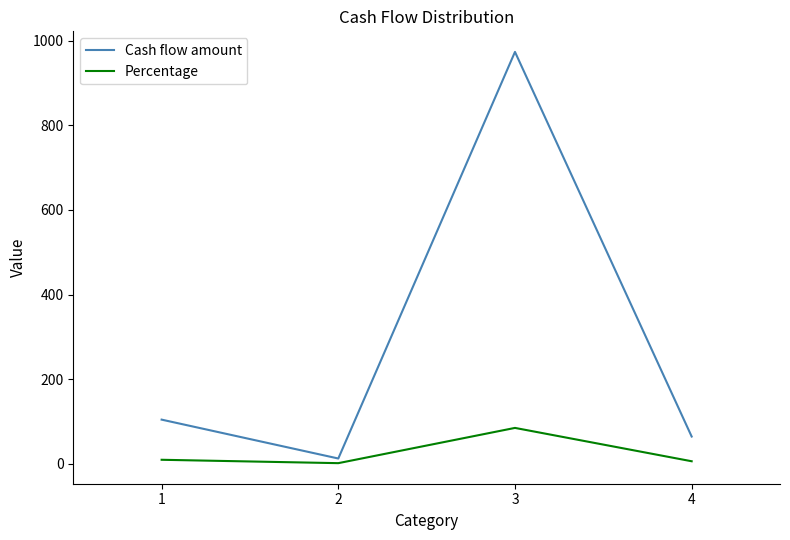

What is the total value across all series at 2?

13.0